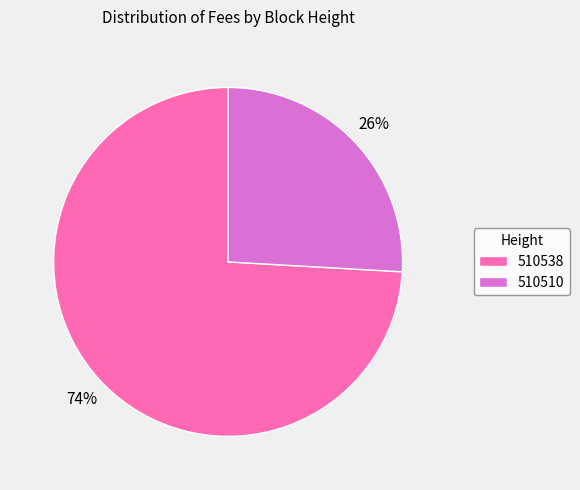

To the nearest percent, what is the combined percentage of 510538 and 510510?

100%